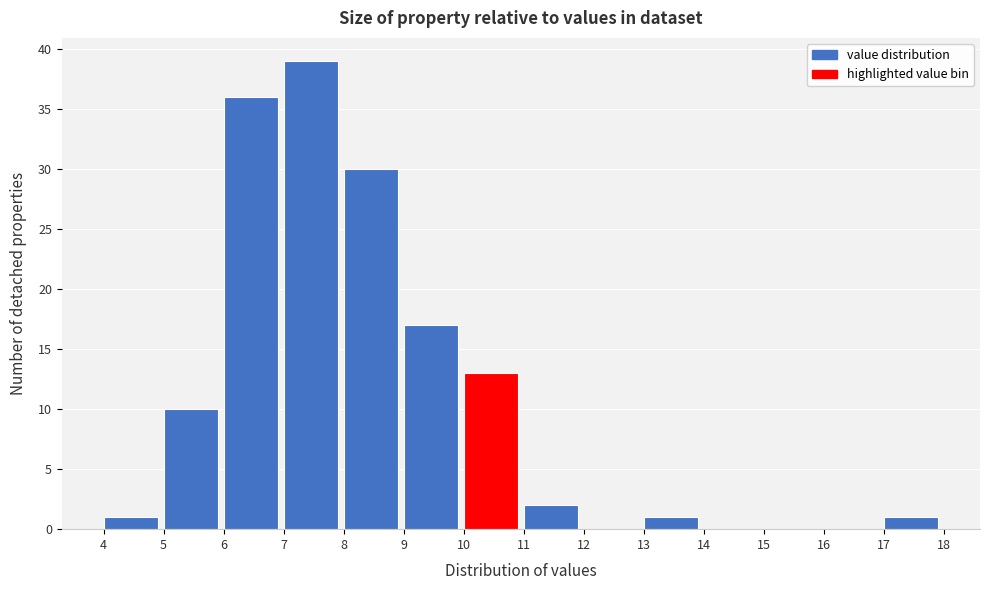

Reading left to right, list every bar in this chart as the range it spans on the x-axis followed by its height. The values are not printed on the chart, so give them approximately, as read against the axis.

4 to 5: 1
5 to 6: 10
6 to 7: 36
7 to 8: 39
8 to 9: 30
9 to 10: 17
10 to 11: 13
11 to 12: 2
12 to 13: 0
13 to 14: 1
14 to 15: 0
15 to 16: 0
16 to 17: 0
17 to 18: 1